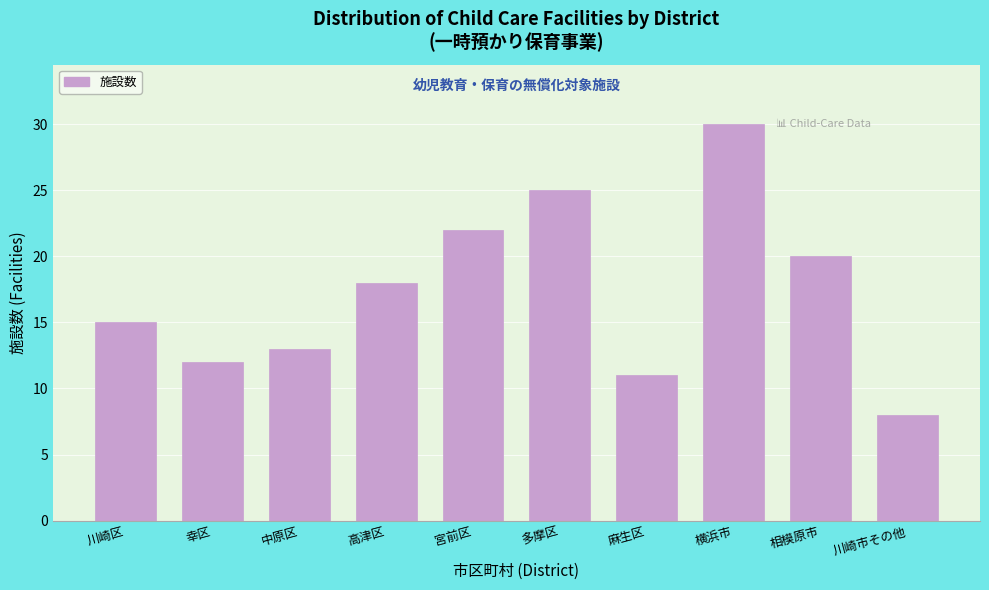

Reading left to right, what are all the values shown in this chart?

15	12	13	18	22	25	11	30	20	8